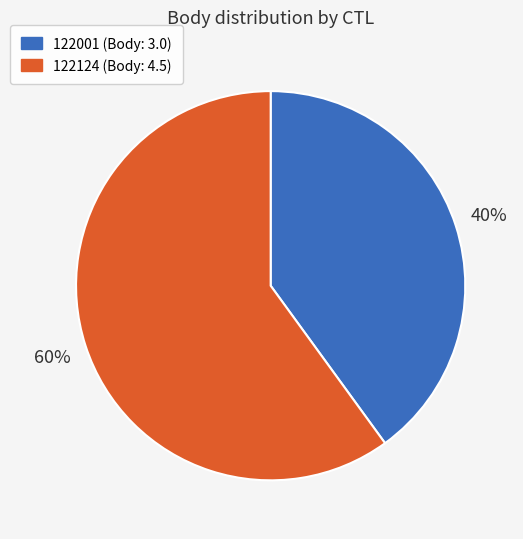

How many slices are in this pie chart?

2